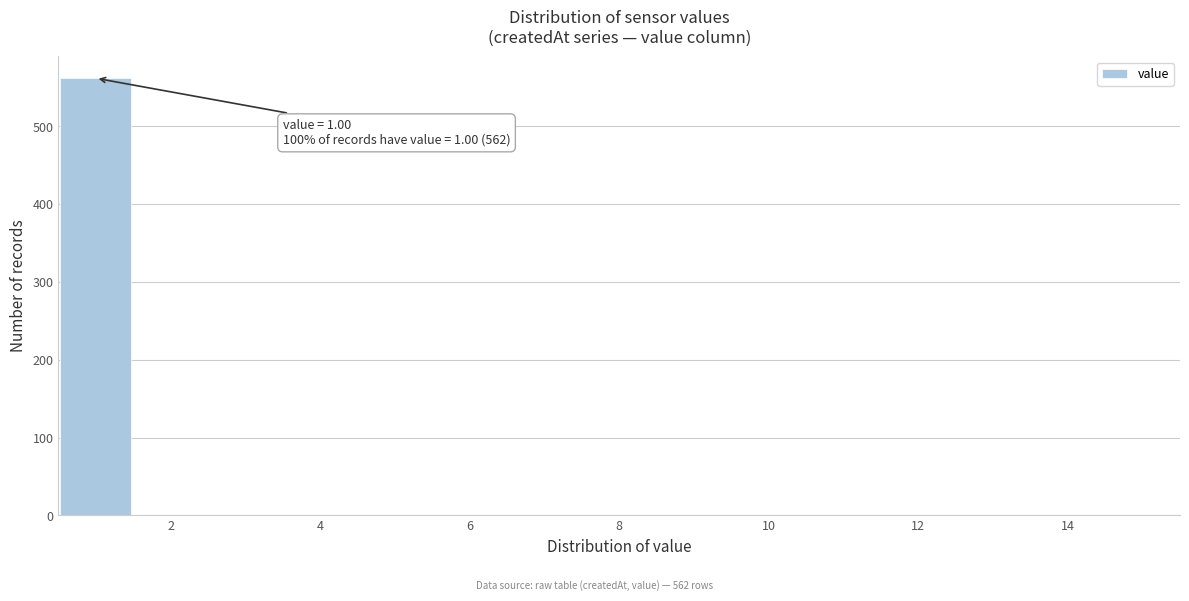

Over which range of the x-axis is the bar tallest?

0.5 to 1.5